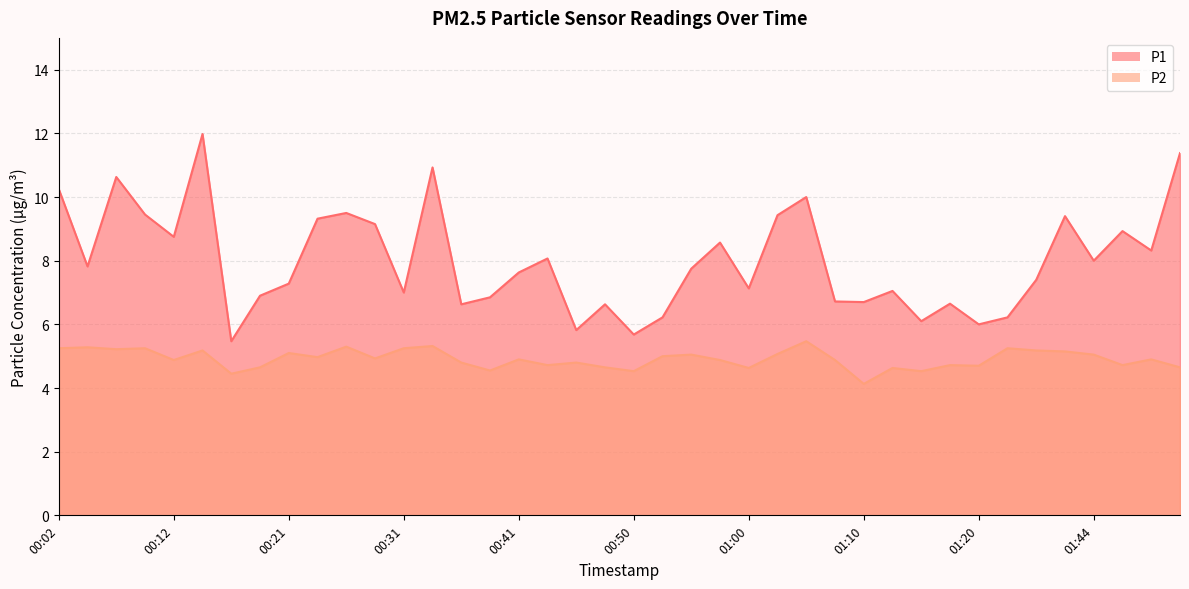

What is the difference between the maximum and second lowest values in the P1 series?

6.3